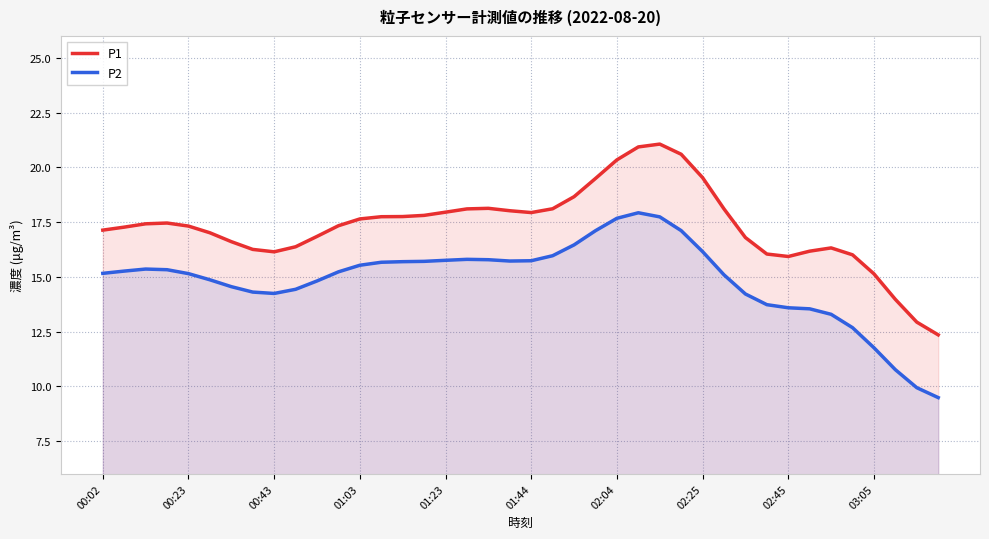

List the series in order of their overall mean, lowest first.

P2, P1